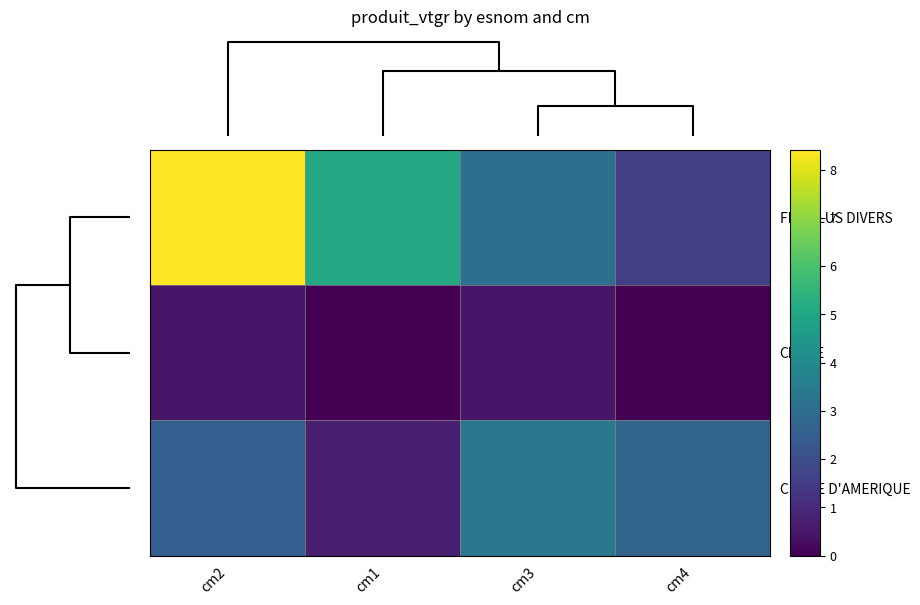

Which series changed the most between cm2 and cm4?

FEUILLUS DIVERS